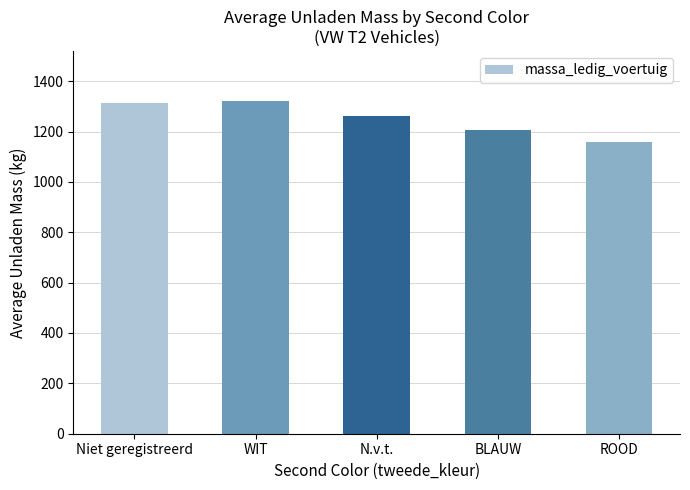

Reading left to right, transcribe all the data shown in this chart.

Niet geregistreerd=1312.8	WIT=1321.8	N.v.t.=1259.8	BLAUW=1207.0	ROOD=1160.0